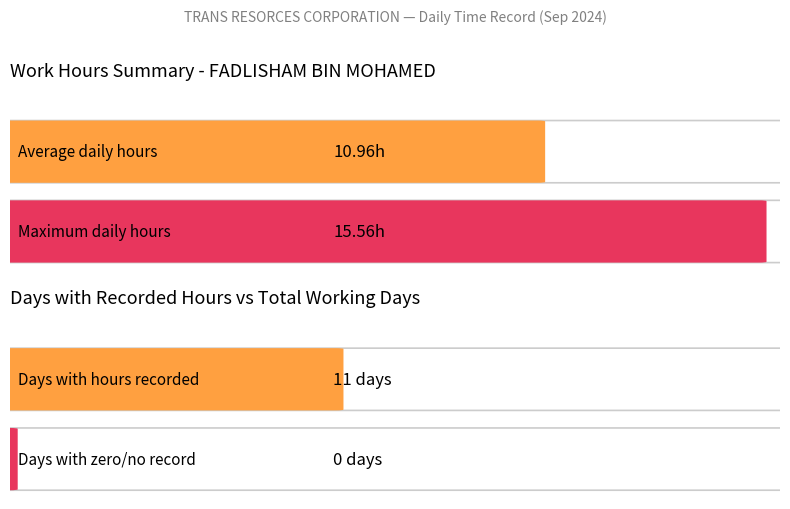

Does the chart contain stacked bars?

No